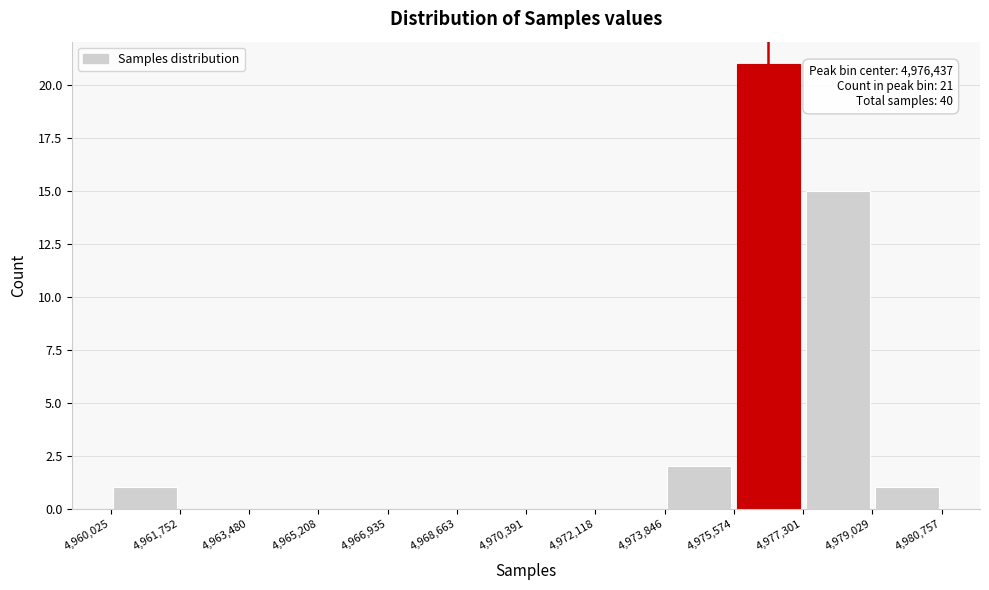

Over which range of the x-axis is the bar tallest?

4,975,574 to 4,977,301